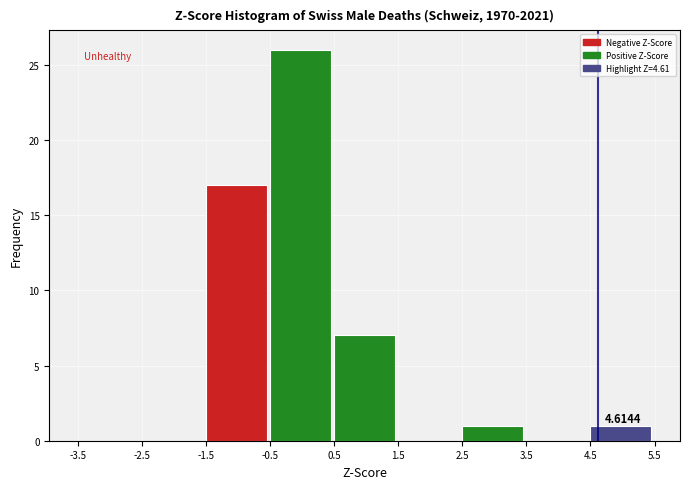

Which range on the x-axis has the tallest bar?

-0.5 to 0.5